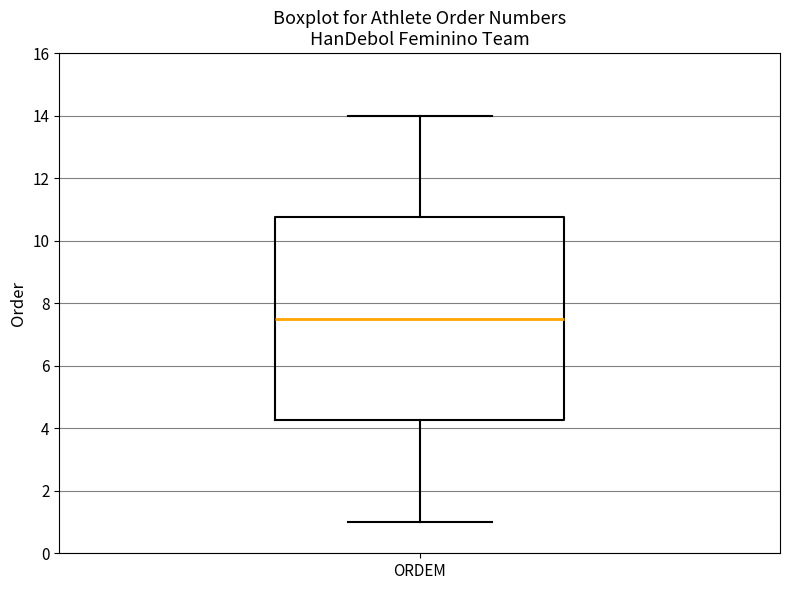

Where does the upper whisker of the box for ORDEM end on the y-axis? The values are not printed on the chart, so give them approximately, as read against the axis.

14.0